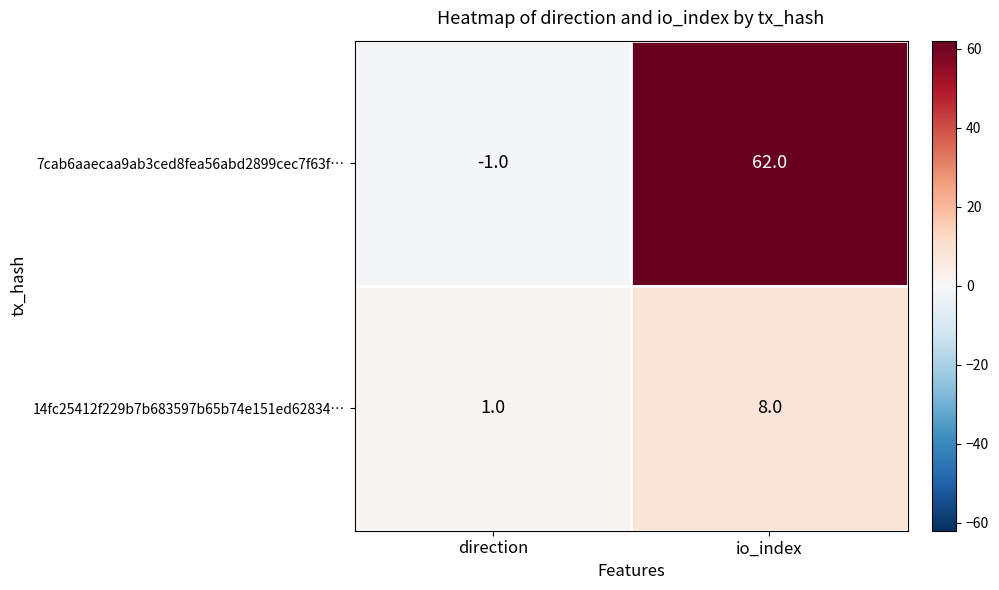

True or false: 7cab6aaecaa9ab3ced8fea56abd2899cec7f63f… has a value of -1 at direction.

True